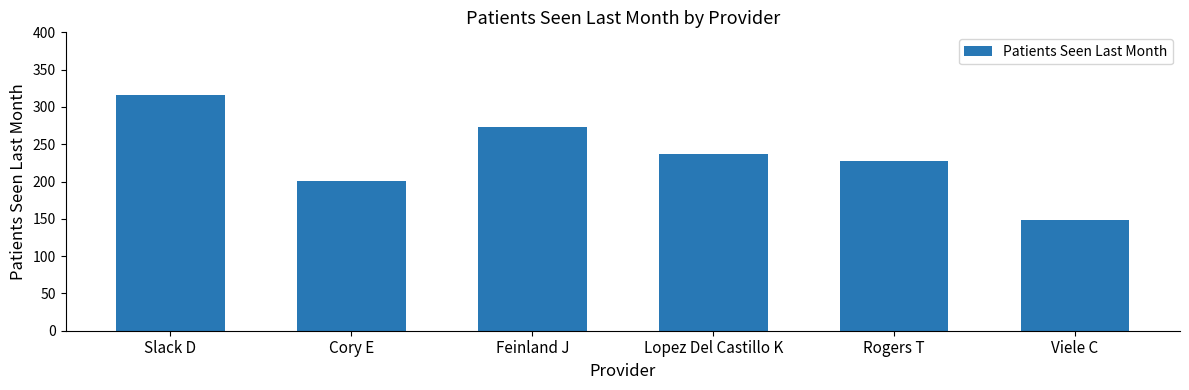

The chart shows a value of 201 at Cory E. True or false?

True